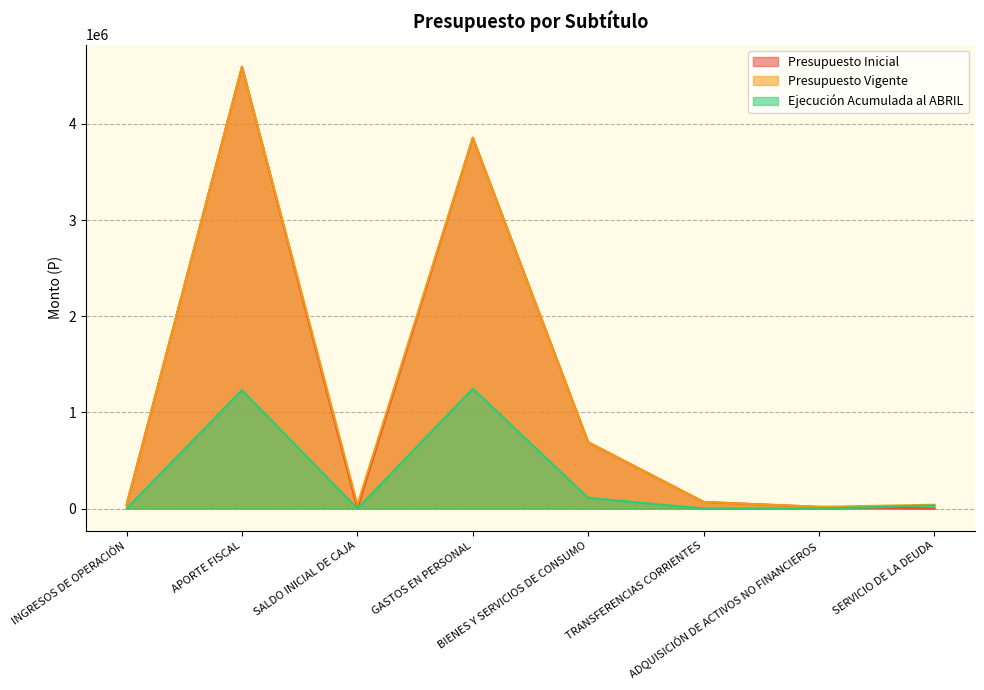

What is the difference between the highest and lowest values at ADQUISICIÓN DE ACTIVOS NO FINANCIEROS?

17485